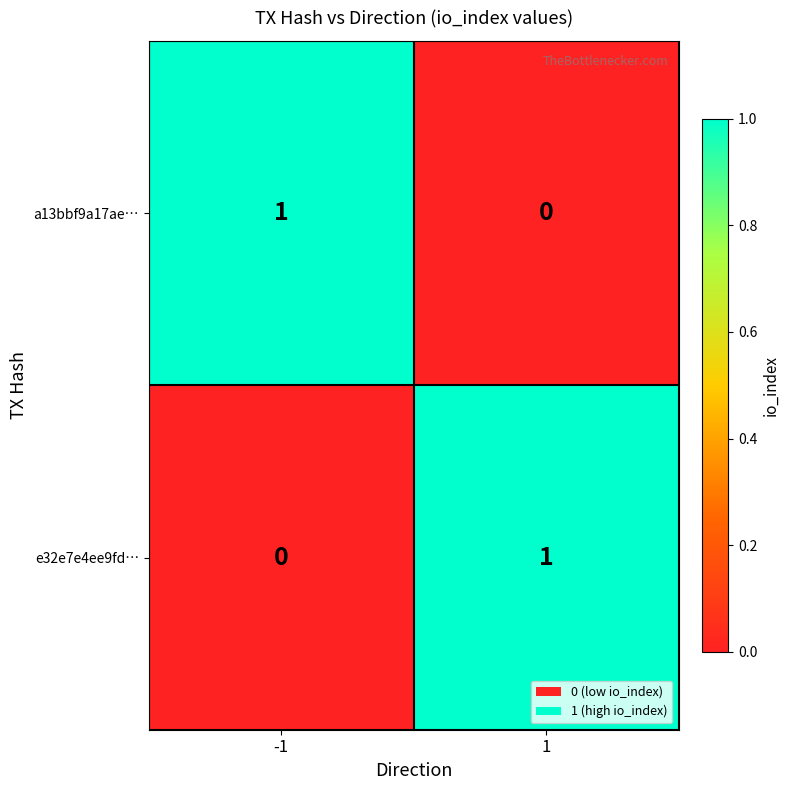

At how many categories does at least one series exceed 0?

2